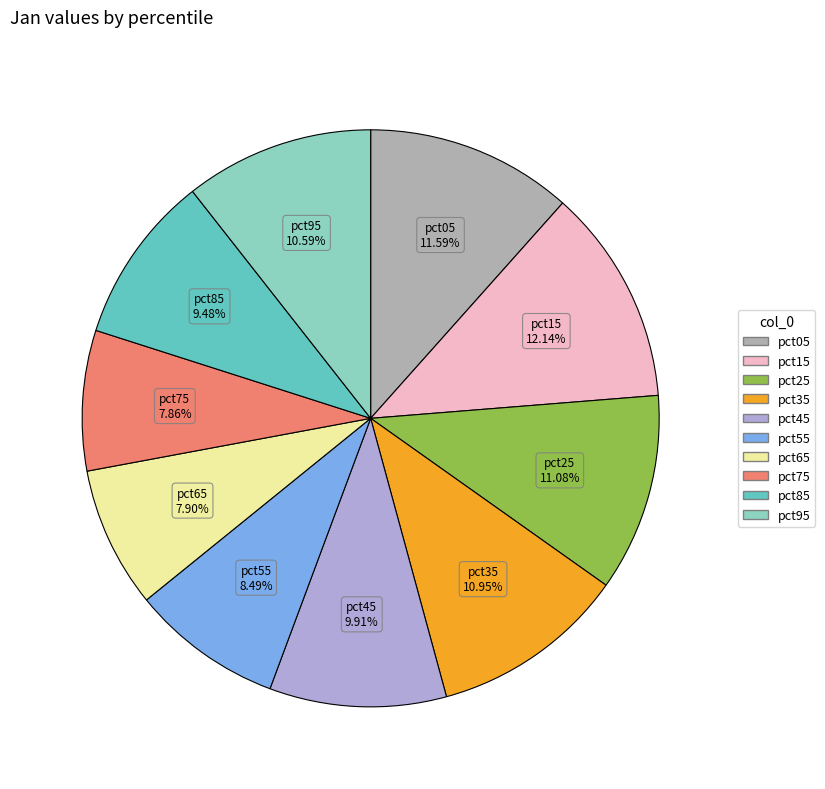

Is there a majority slice in this chart?

No